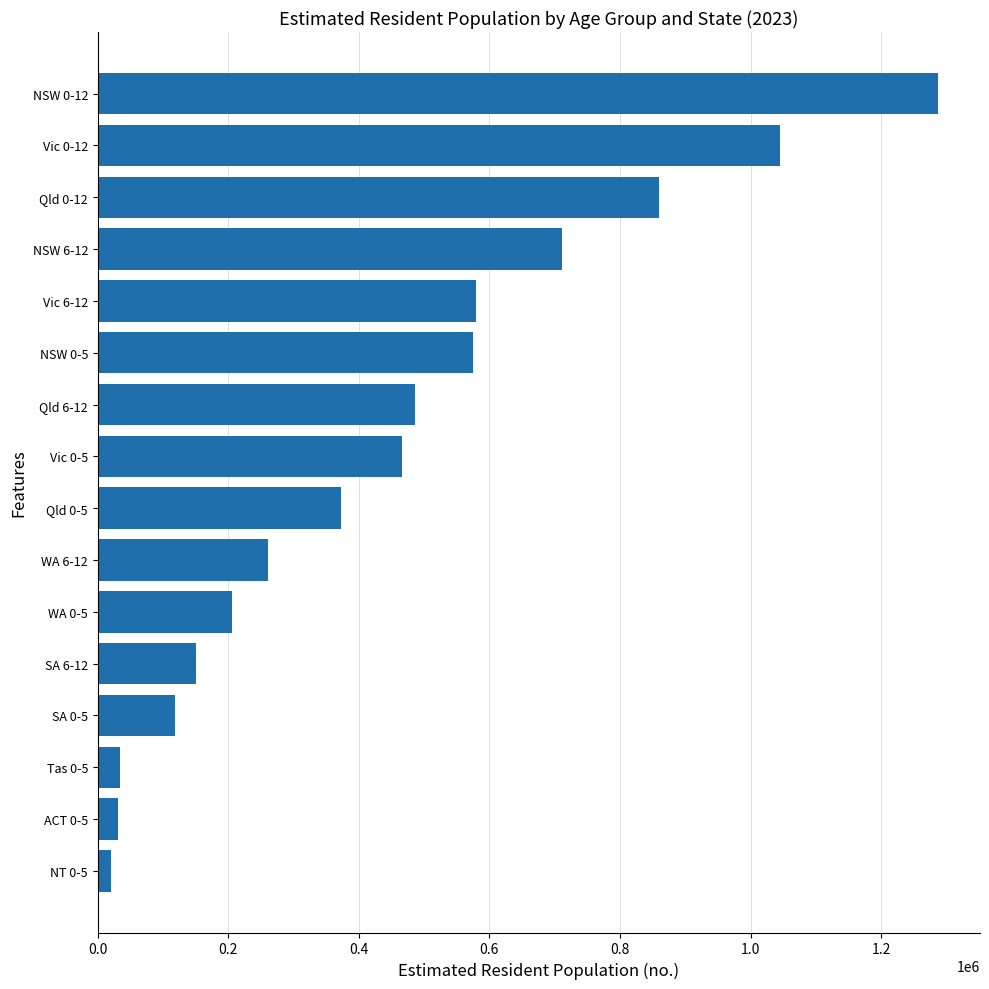

What is the average value?

450322